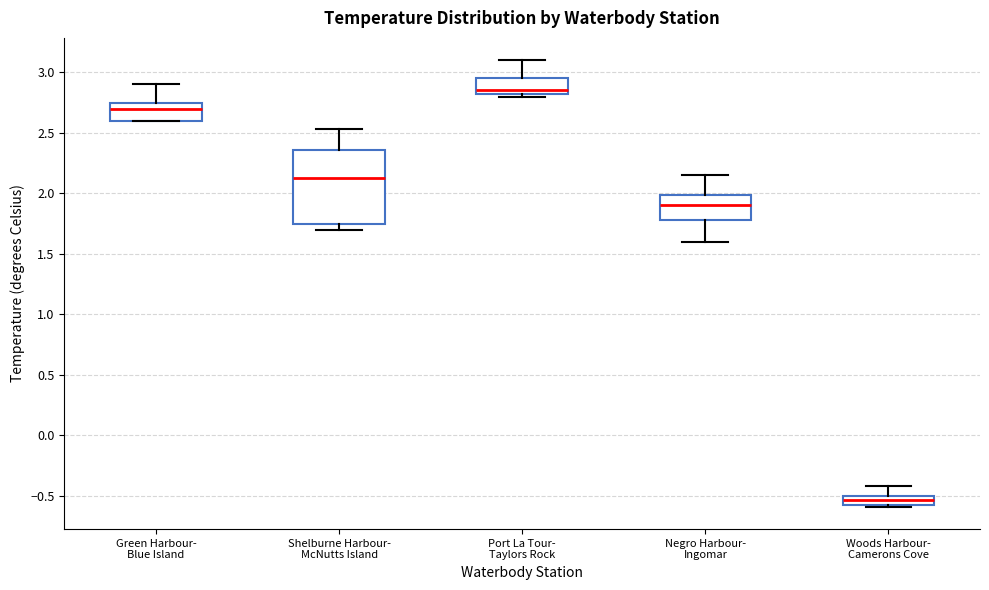

Where does the upper whisker of the box for Shelburne Harbour- McNutts Island end on the y-axis? The values are not printed on the chart, so give them approximately, as read against the axis.

2.55